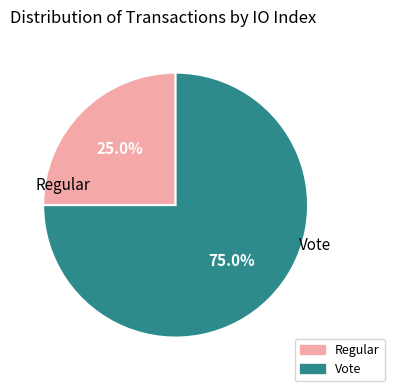

What percentage is the Vote slice, to the nearest percent?

75%